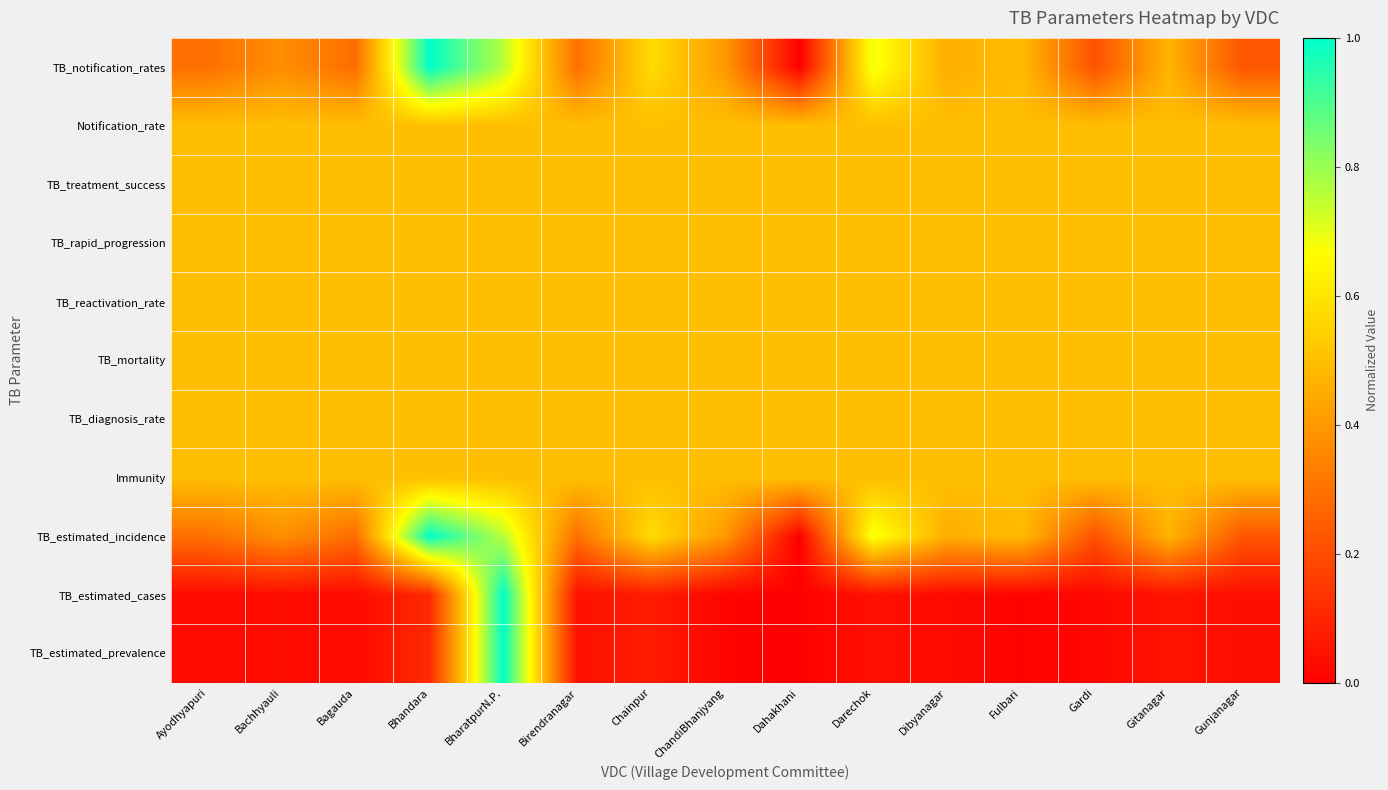

What is the maximum value shown in the chart?

1.0